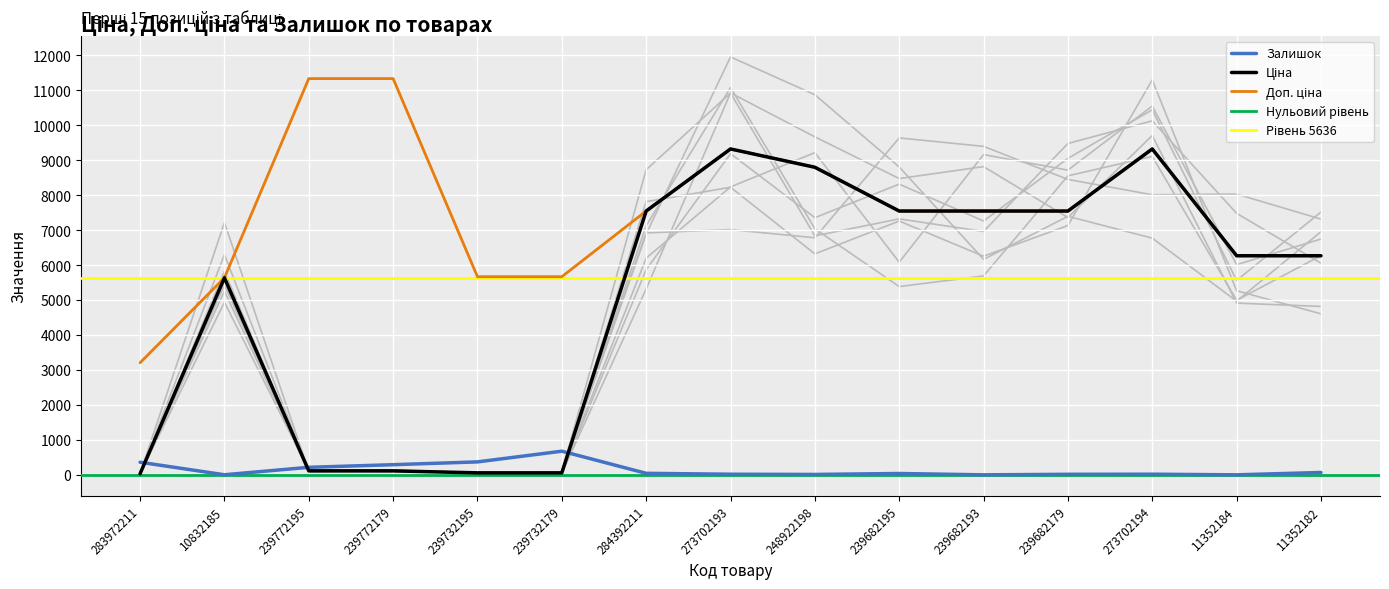

Is it true that Доп. ціна equals 11334.0 at 239772179?

True